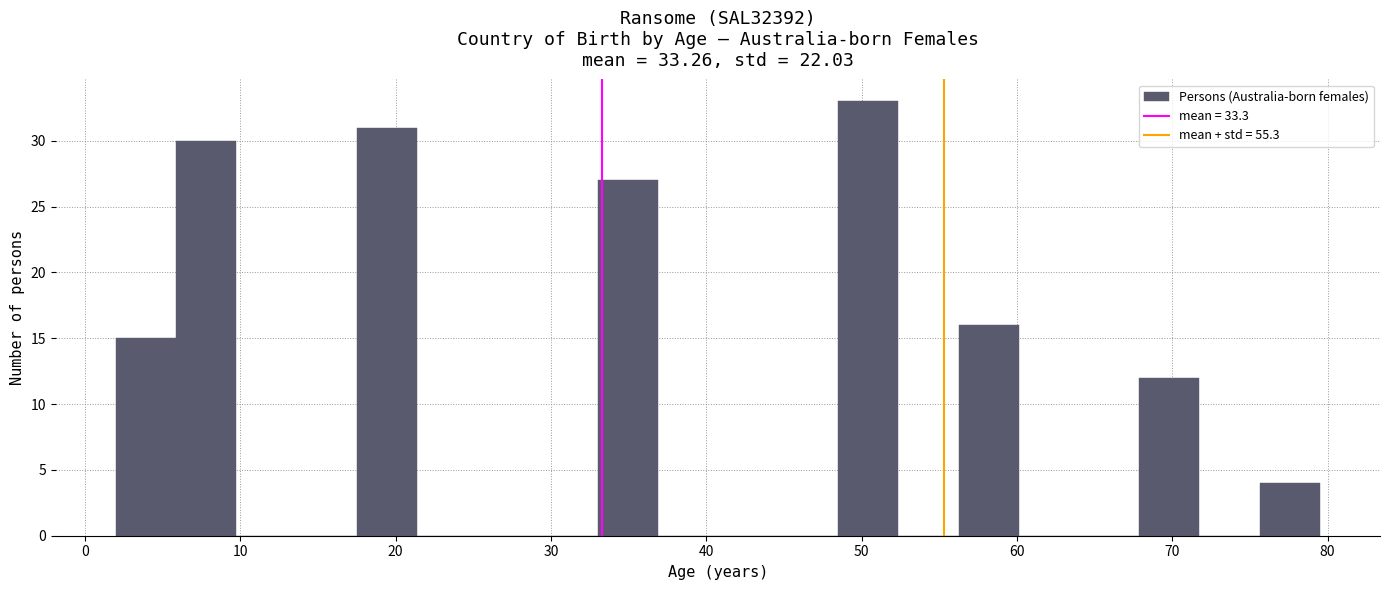

Around what value on the x-axis is the tallest bar? Give the approximate position of its centre, as read against the axis.

50